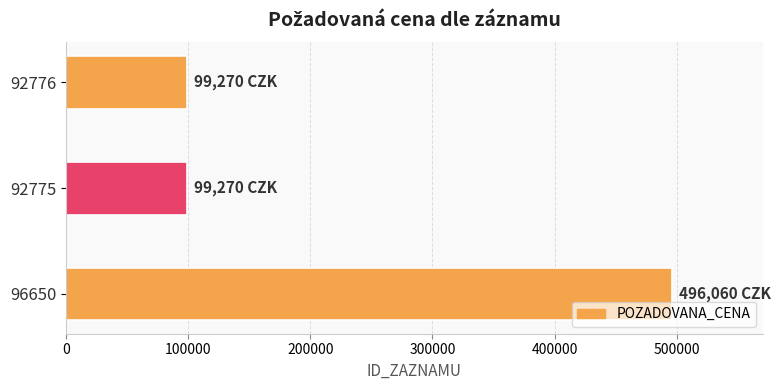

Are the bars horizontal?

Yes